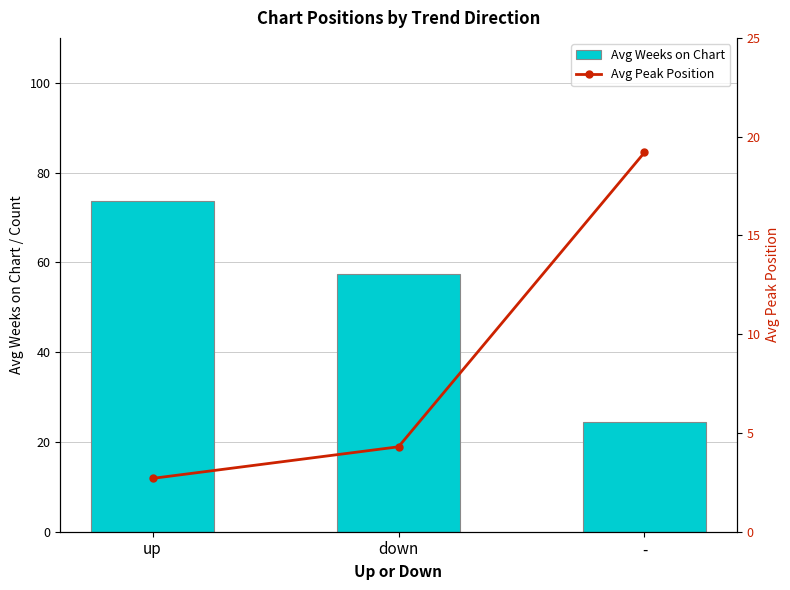

What is the value of the Avg Weeks on Chart bar at the 2nd from the left?

57.3